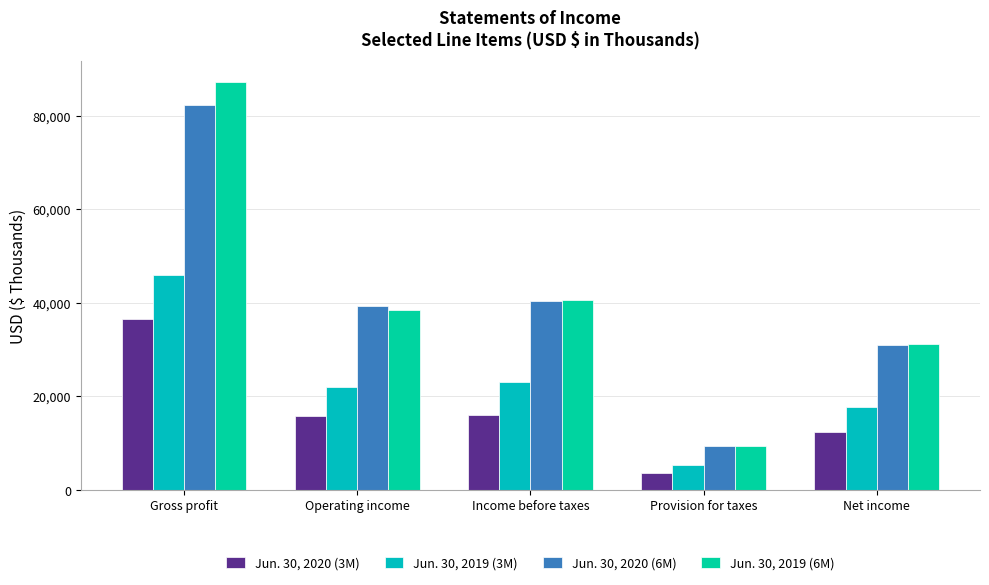

Is it true that Jun. 30, 2019 (3M) equals 23146 at Income before taxes?

True